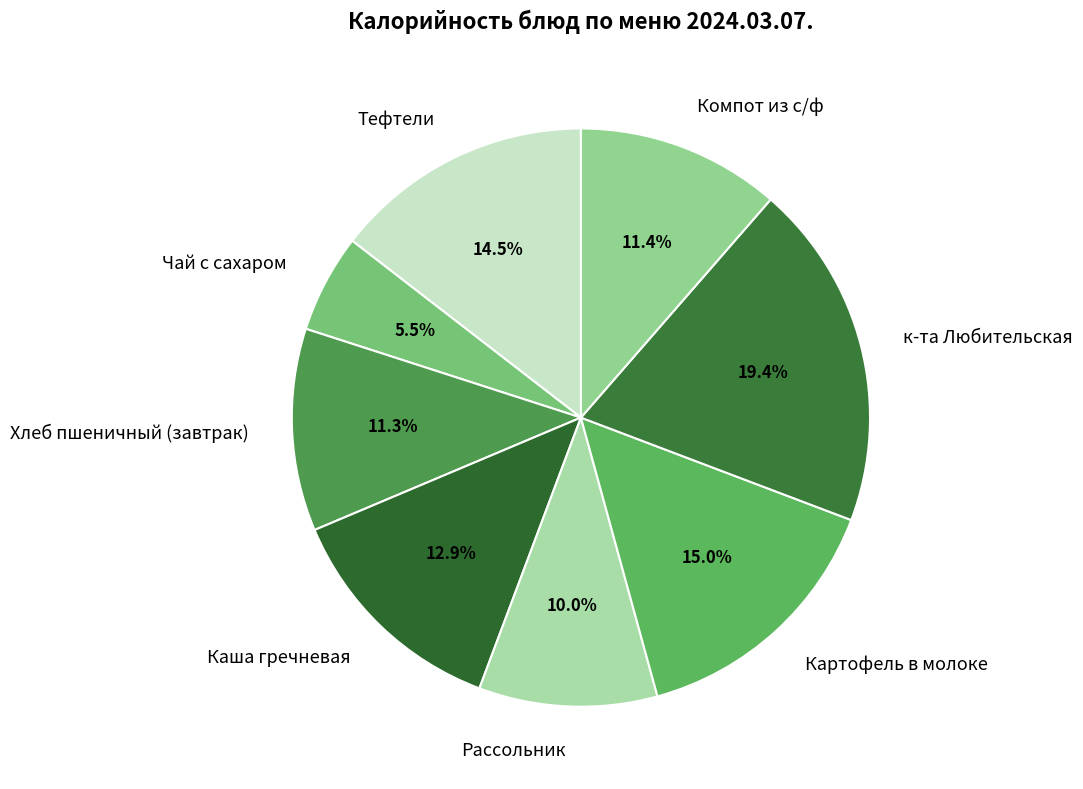

Approximately how many times larger is the value at Рассольник compared to Хлеб пшеничный (завтрак)?

0.9